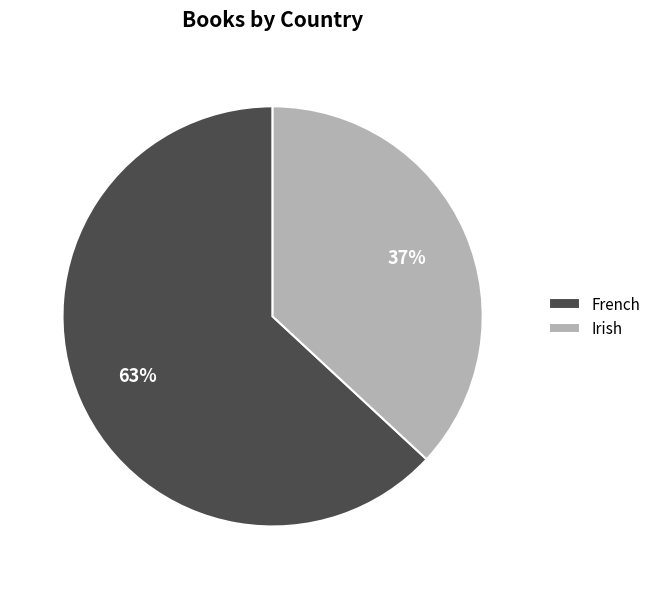

Which has a higher value, Irish or French?

French